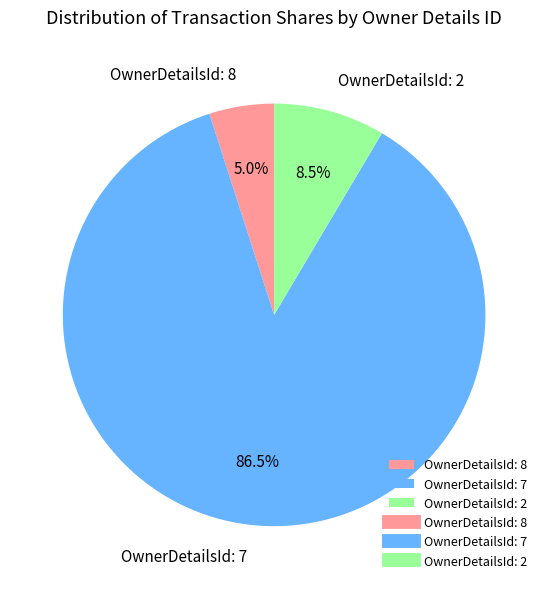

Which category has the biggest portion of the pie?

OwnerDetailsId: 7